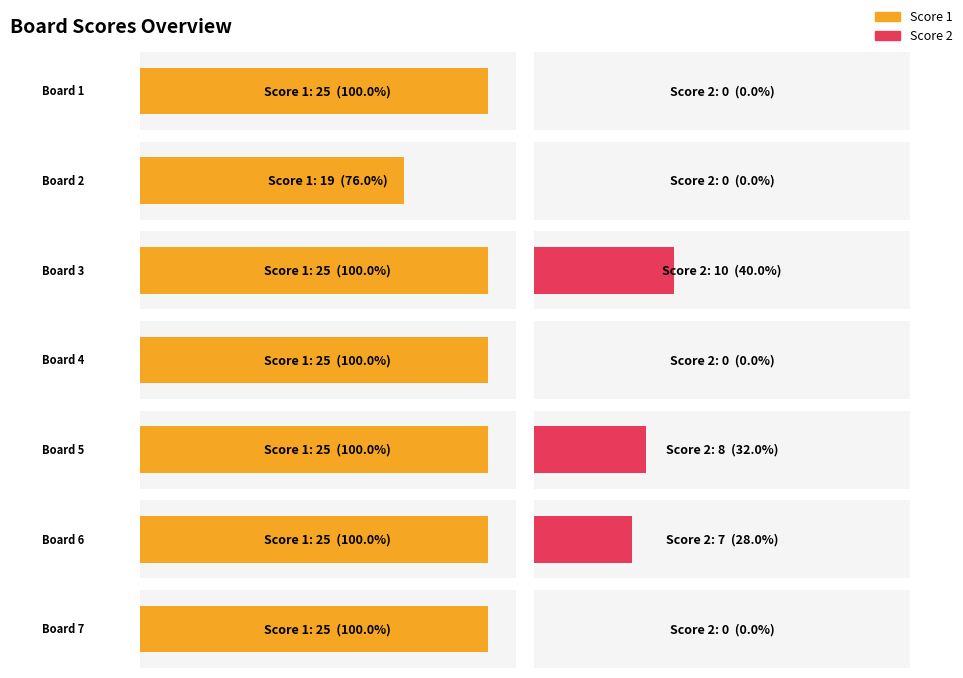

How many data points in Score 1 are less than 25?

1